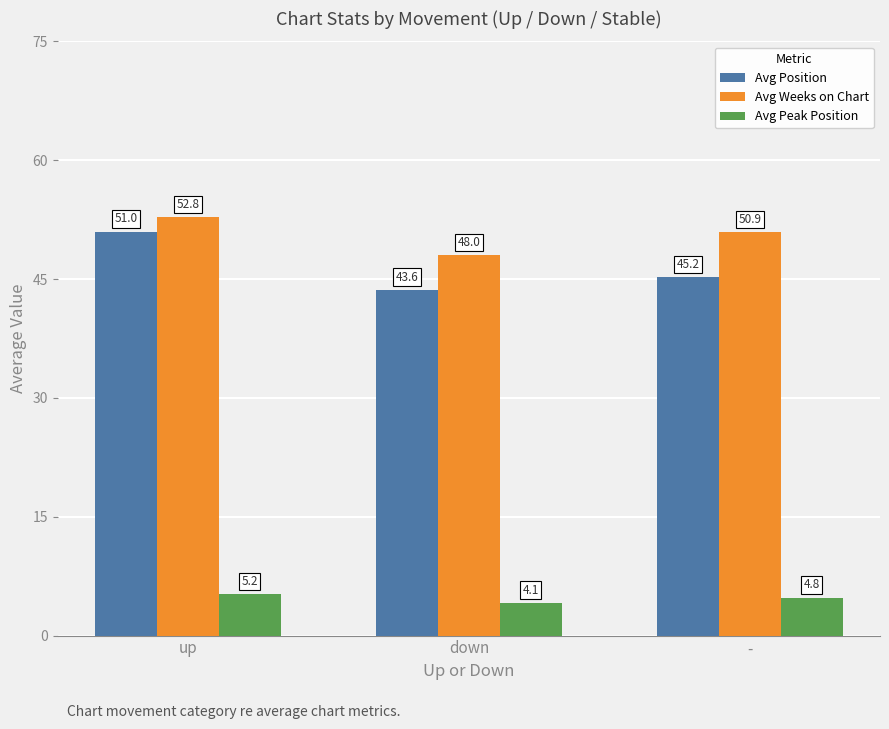

Which category has the highest value across all series?

up